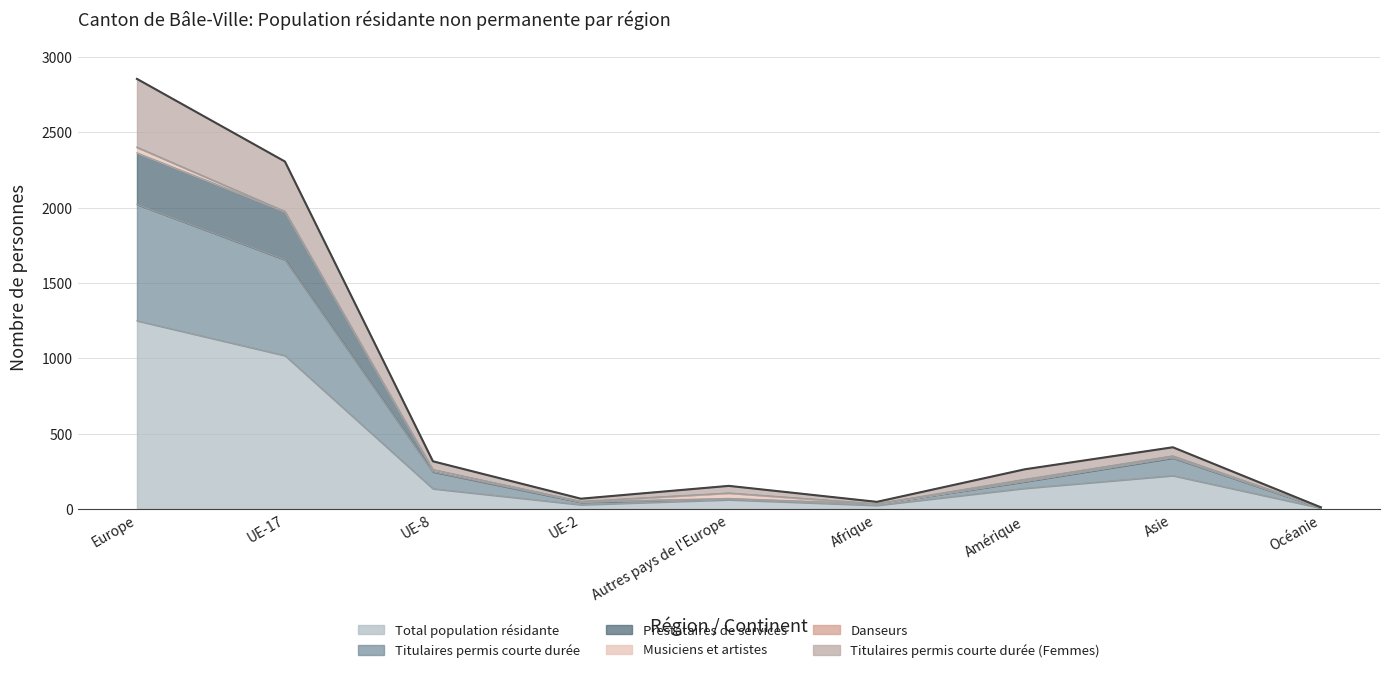

Where does the Titulaires permis courte durée (Femmes) series first go above 264?

Europe